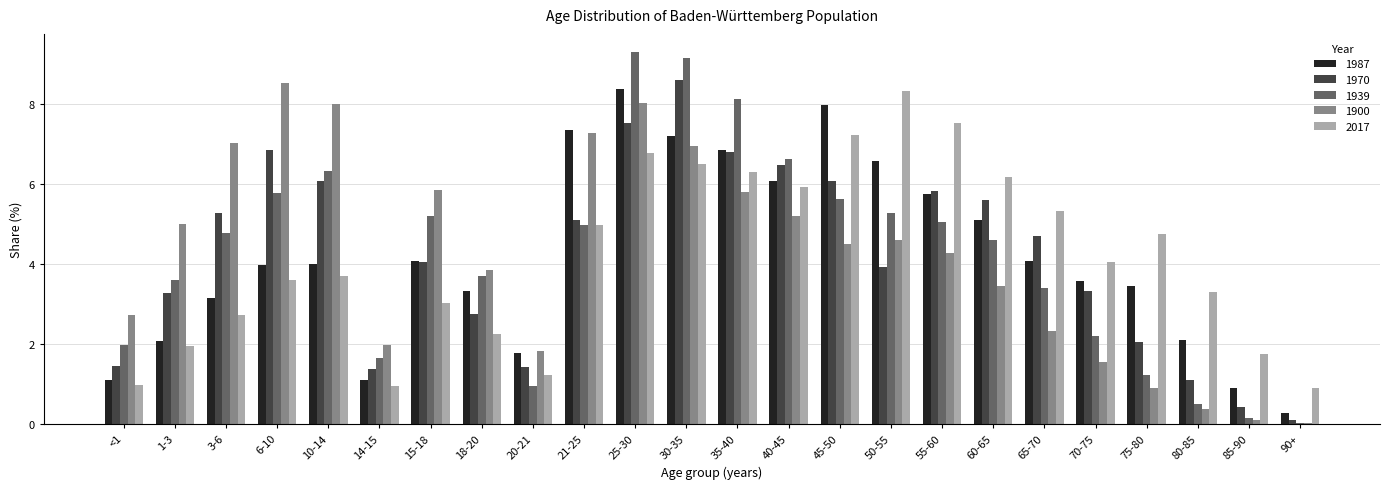

Is the value of 1970 at 50-55 greater than the value of 2017 at 80-85?

Yes